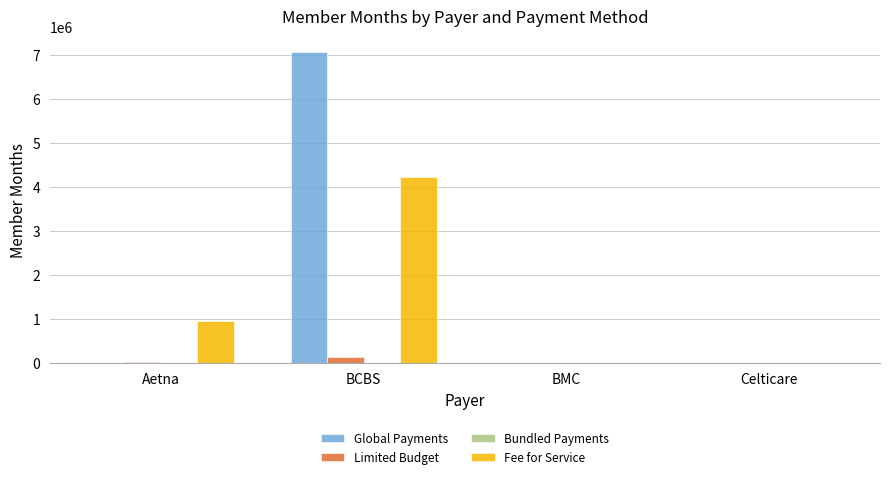

The Fee for Service series shows 965446 at Aetna. True or false?

True